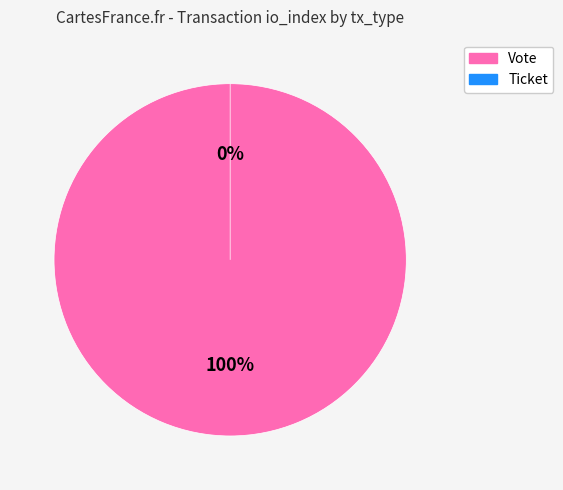

To the nearest percent, what is the average slice percentage?

50%